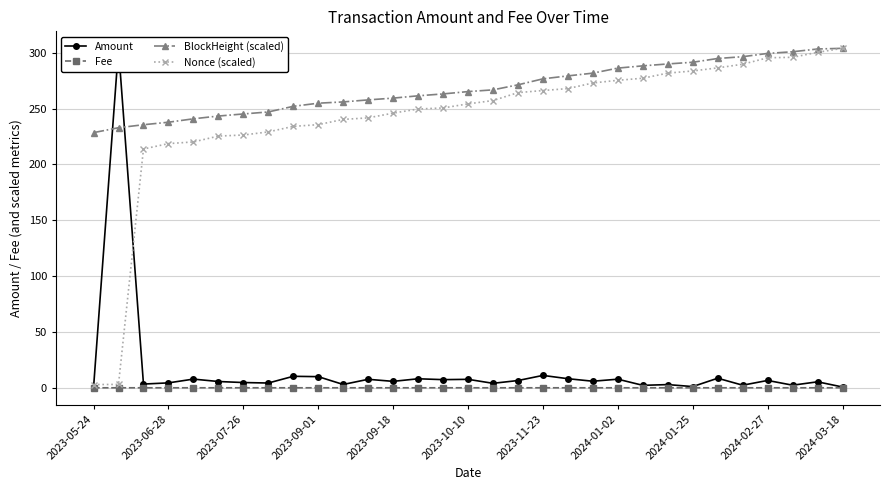

Where does the Nonce (scaled) series first go above 254?

2023-10-10